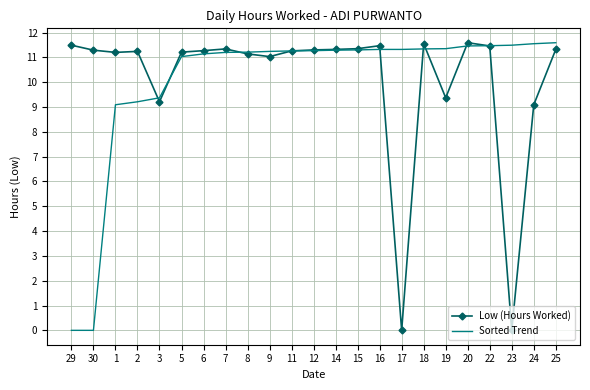

Is it true that Sorted Trend equals 19.7 at 23?

False